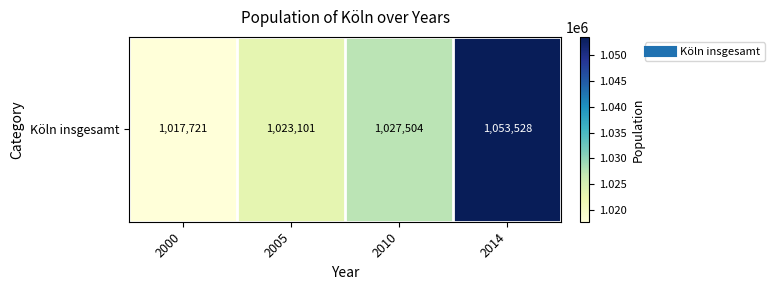

Reading right to left, list all the values displayed in this chart.

2014=1053528	2010=1027504	2005=1023101	2000=1017721